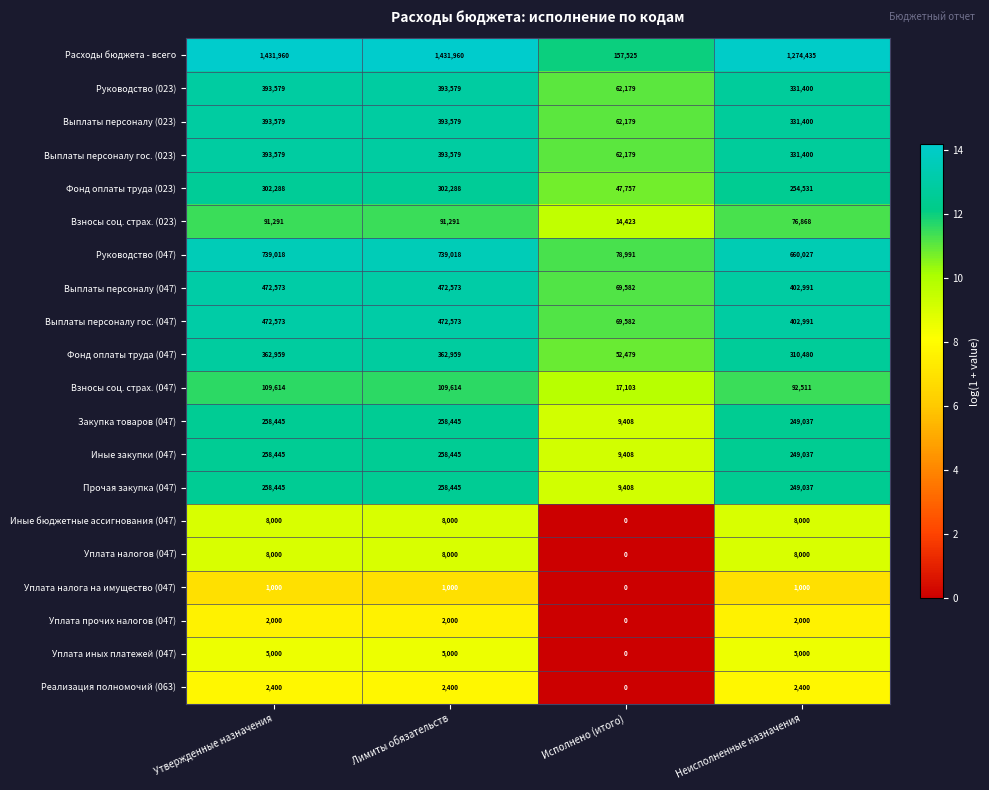

Count the number of data series in this chart.

20